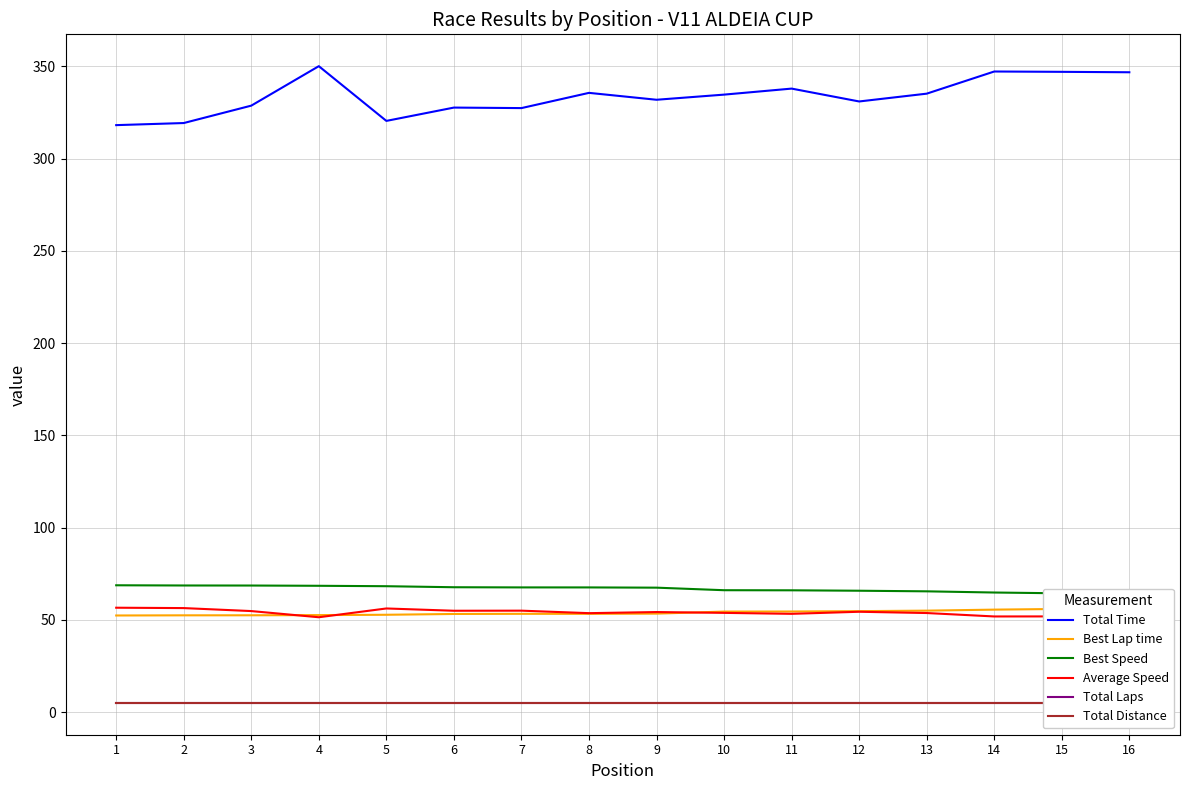

What is the total value across all series at 9?

516.9